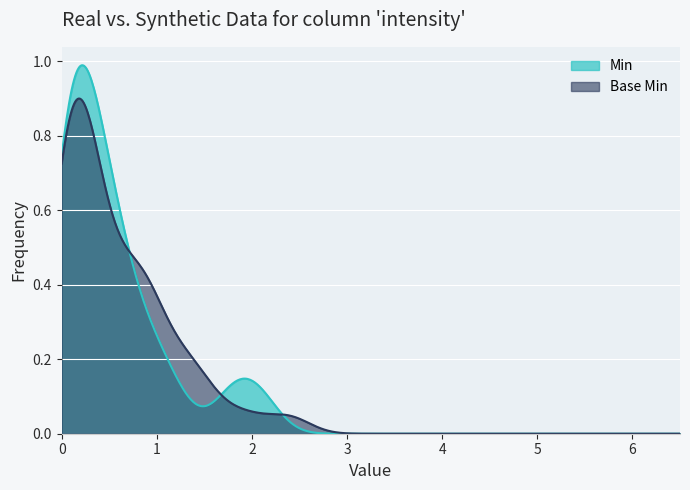

How many distinct data groups are displayed?

2